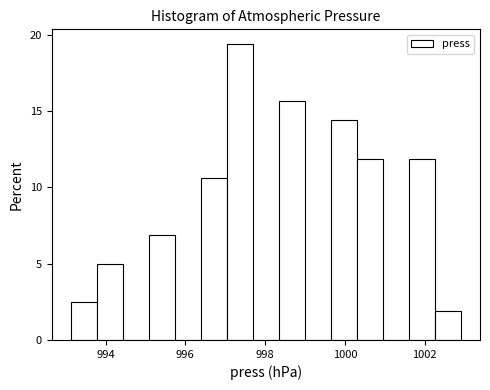

Around what value on the x-axis is the tallest bar? Give the approximate position of its centre, as read against the axis.

997.4